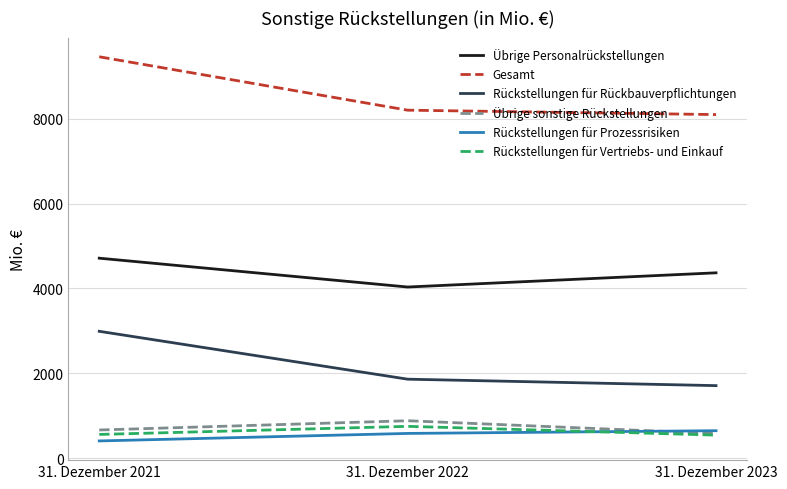

What is the greatest value displayed?

9463